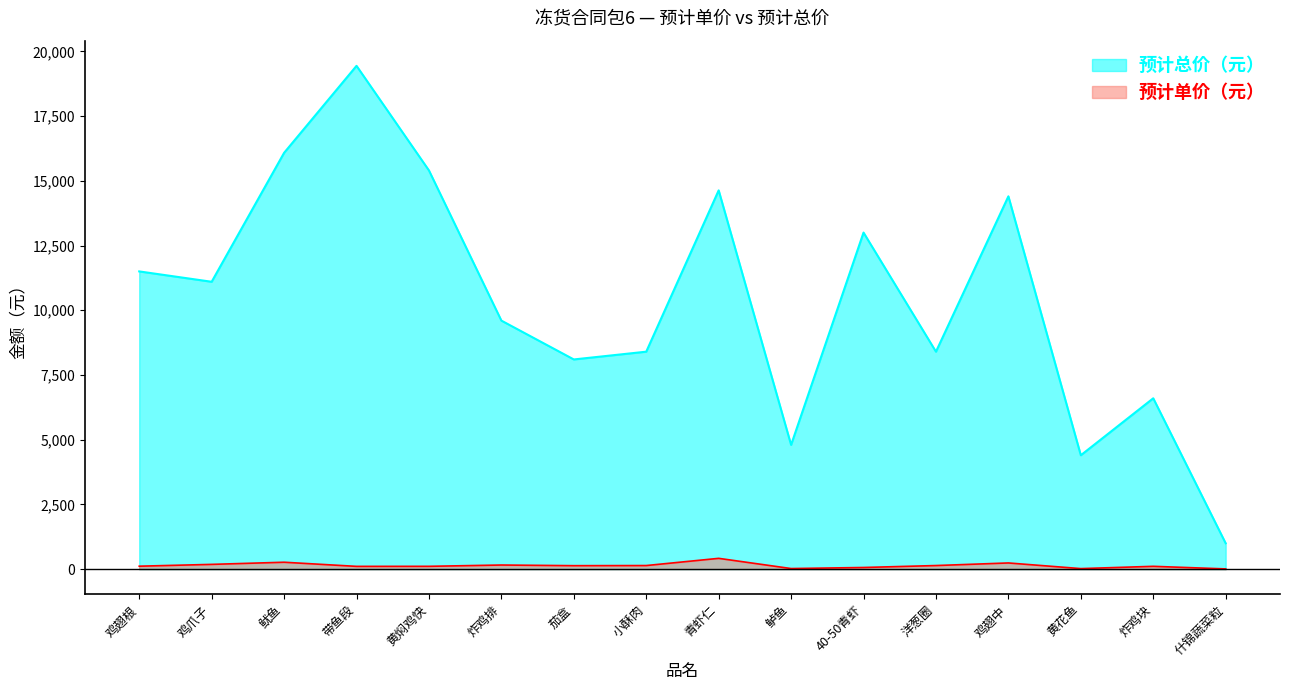

What is the difference between the maximum and second lowest values in the 预计单价（元） series?

396